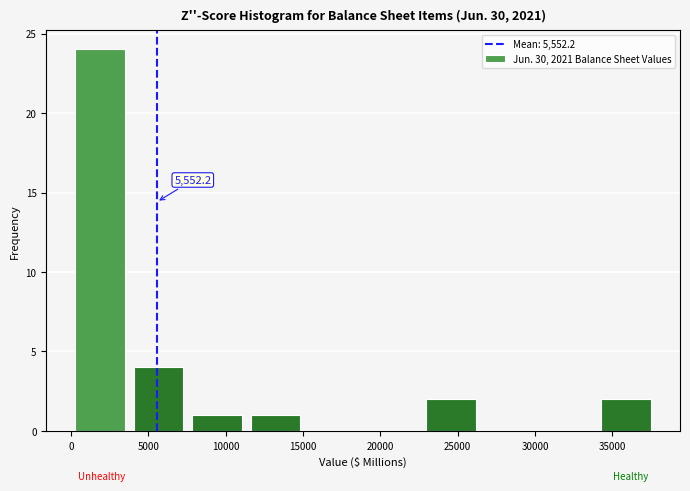

Which range on the x-axis has the tallest bar?

0 to 4000